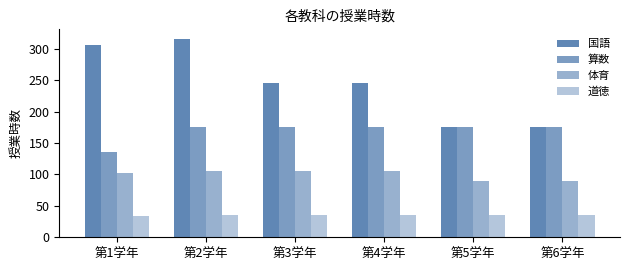

Which has a higher value, 第5学年 or 第3学年?

第3学年